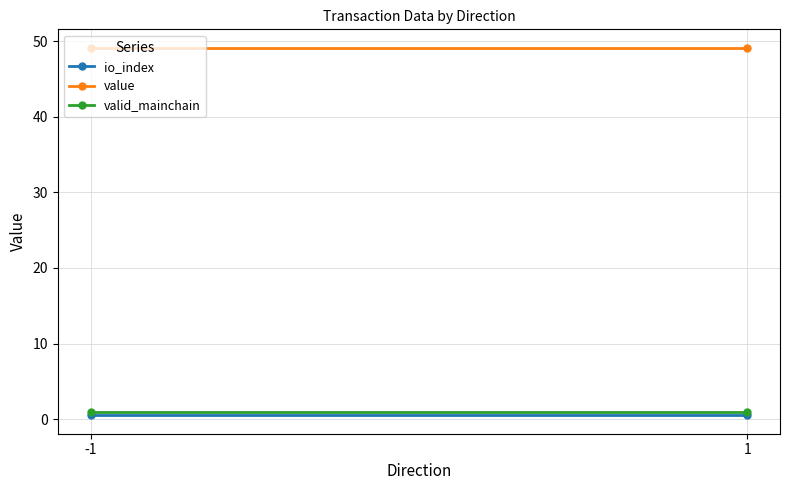

Which series changed the most between -1 and 1?

io_index